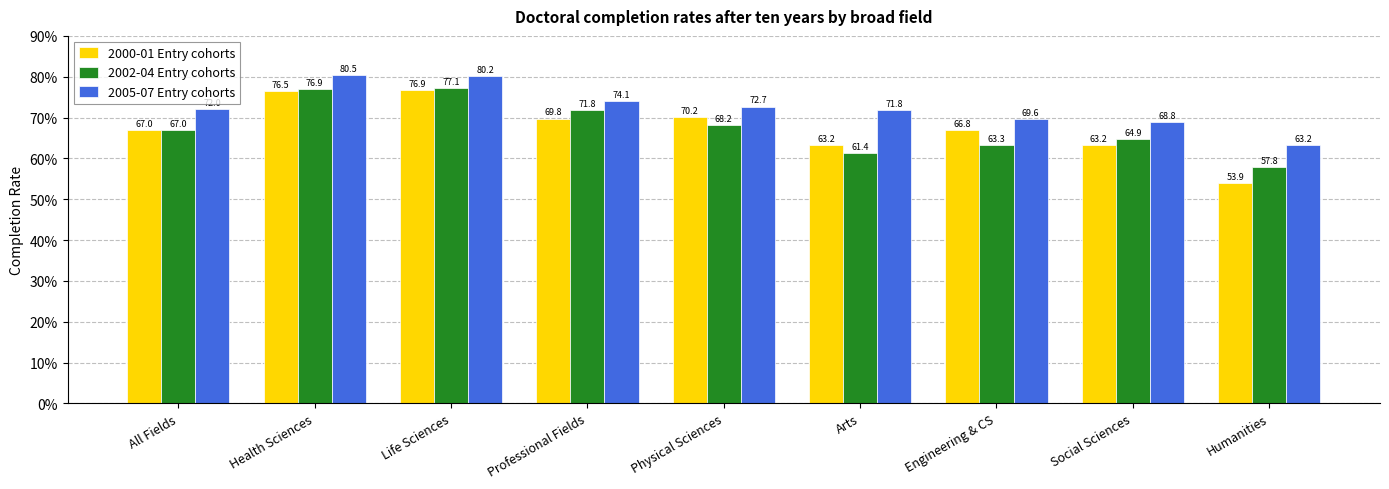

What are all the series names shown in the legend?

2000-01 Entry cohorts, 2002-04 Entry cohorts, 2005-07 Entry cohorts